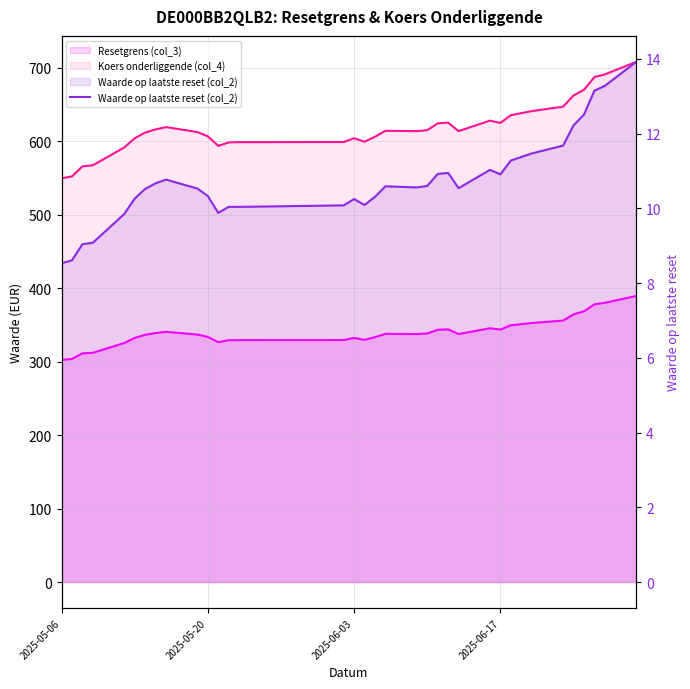

How many values are below 10?

6